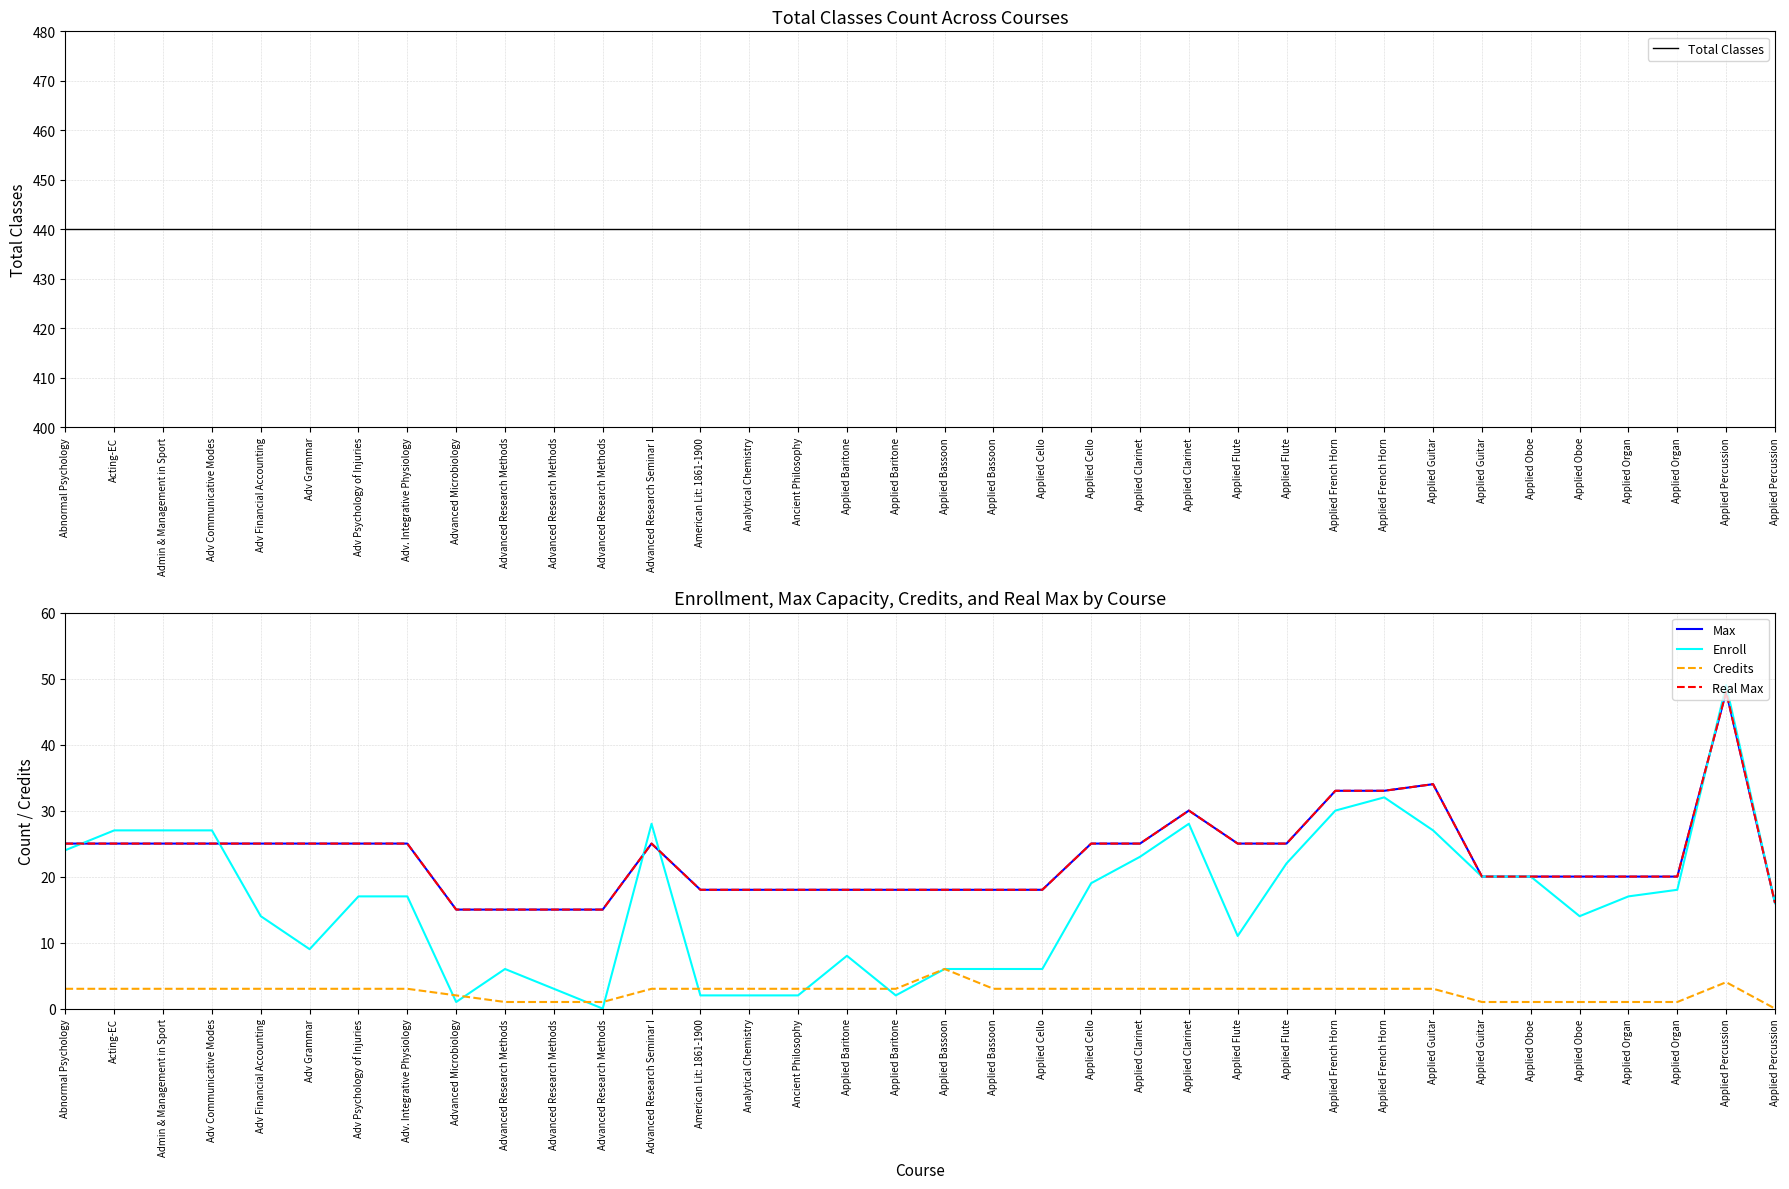

What is the label of the 24th point from the right?

Advanced Research Seminar I